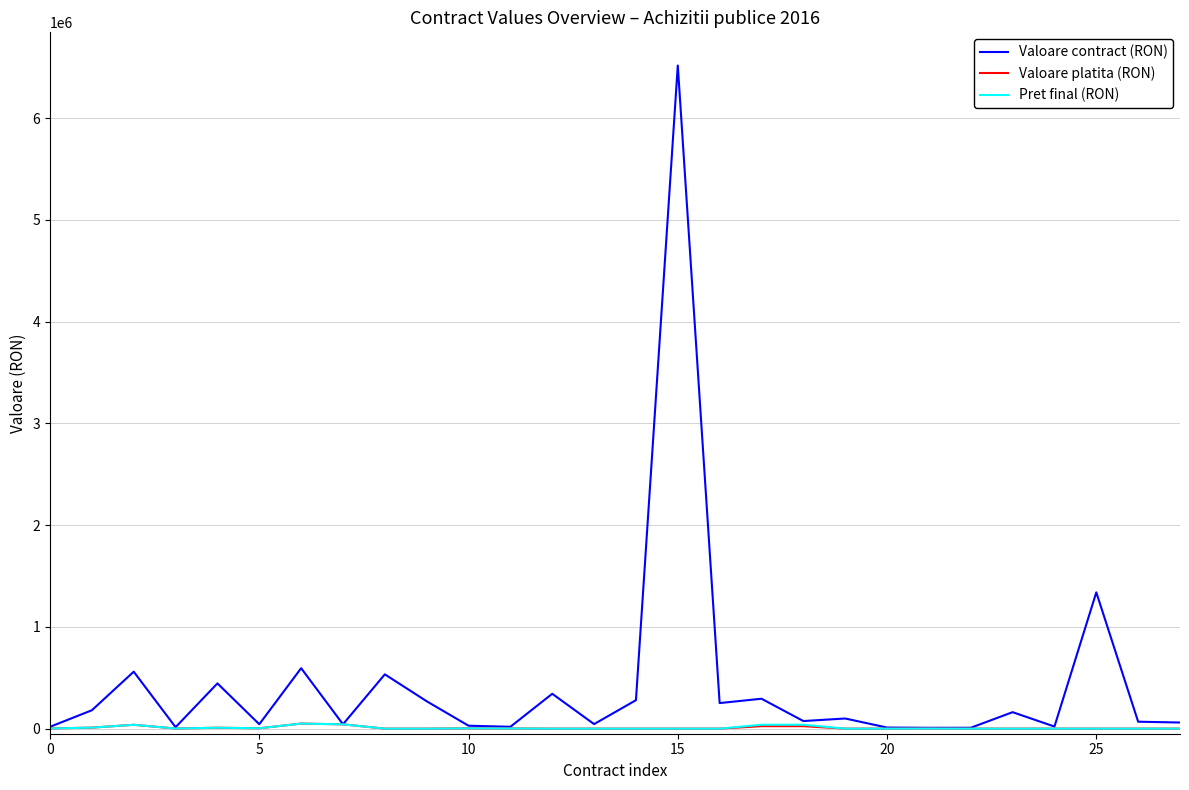

What is the greatest value displayed?

6516163.2